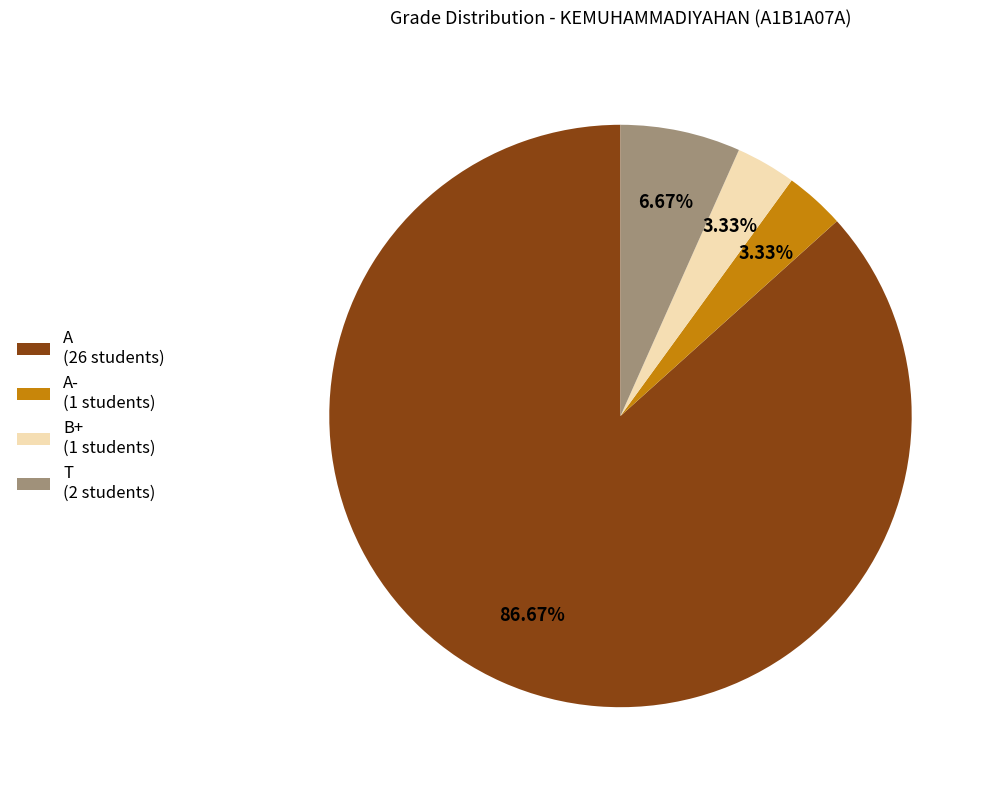

Which has a higher value, A (26 students) or B+ (1 students)?

A (26 students)